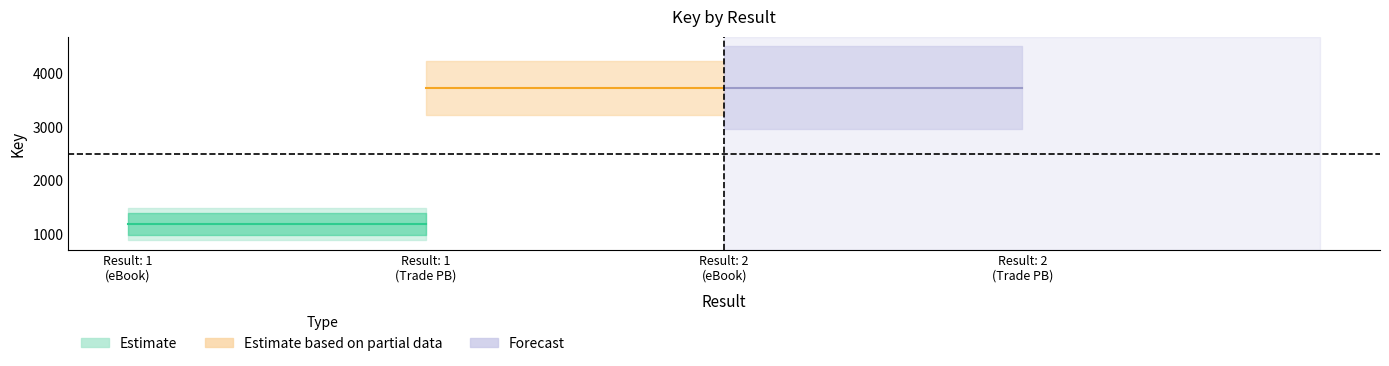

Which has a higher value, 2 or 1?

2